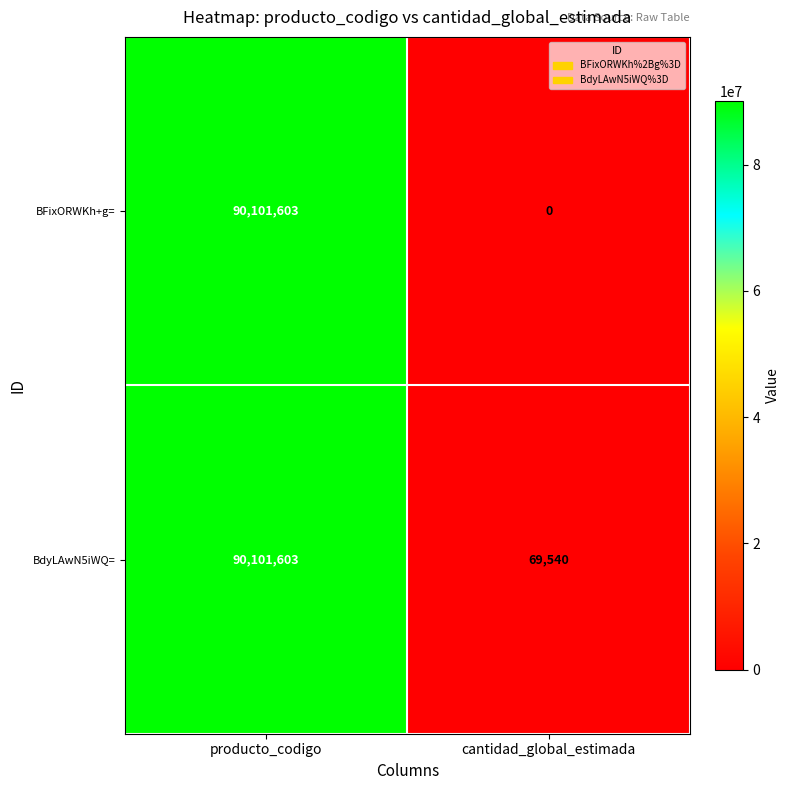

Rank the series by their average value, from lowest to highest.

BFixORWKh+g=, BdyLAwN5iWQ=